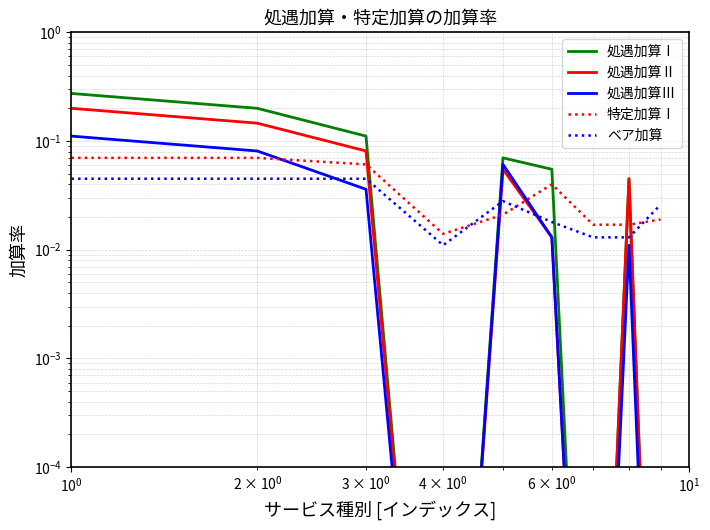

Which series has the widest spread of values?

処遇加算Ⅰ